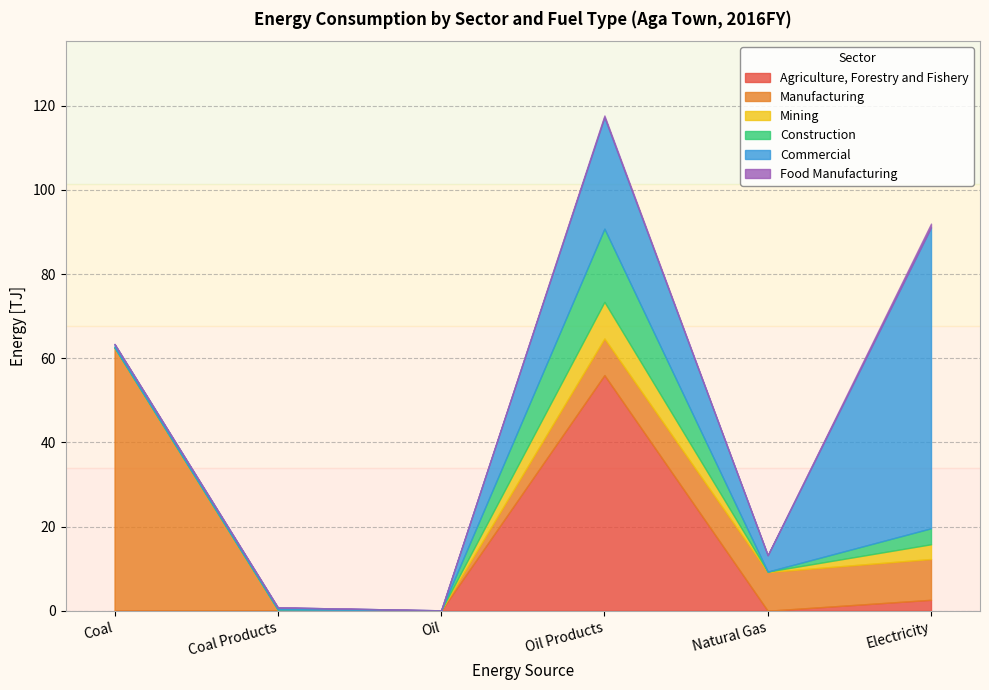

Between which two adjacent categories do Commercial and Agriculture, Forestry and Fishery first intersect?

Oil Products and Natural Gas